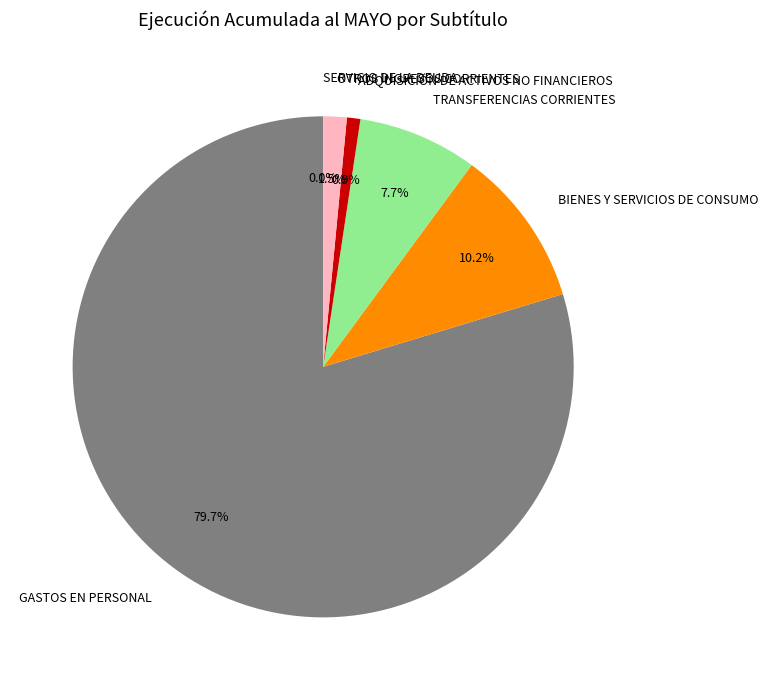

To the nearest percent, what percentage of the pie is BIENES Y SERVICIOS DE CONSUMO?

10%